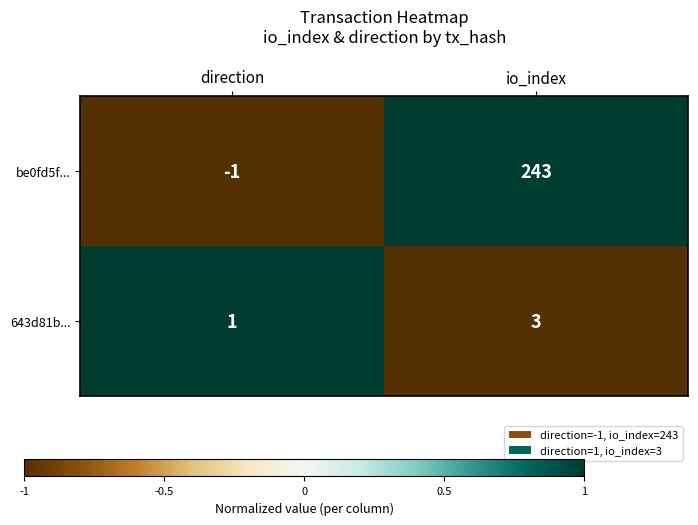

What is the sum of all be0fd5f... values?

242